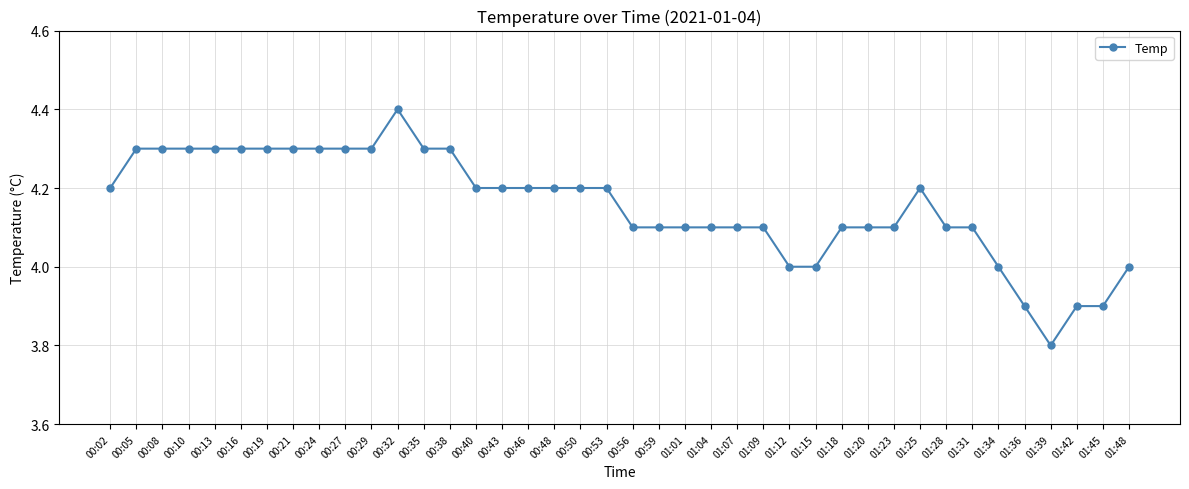

How many distinct data groups are displayed?

1